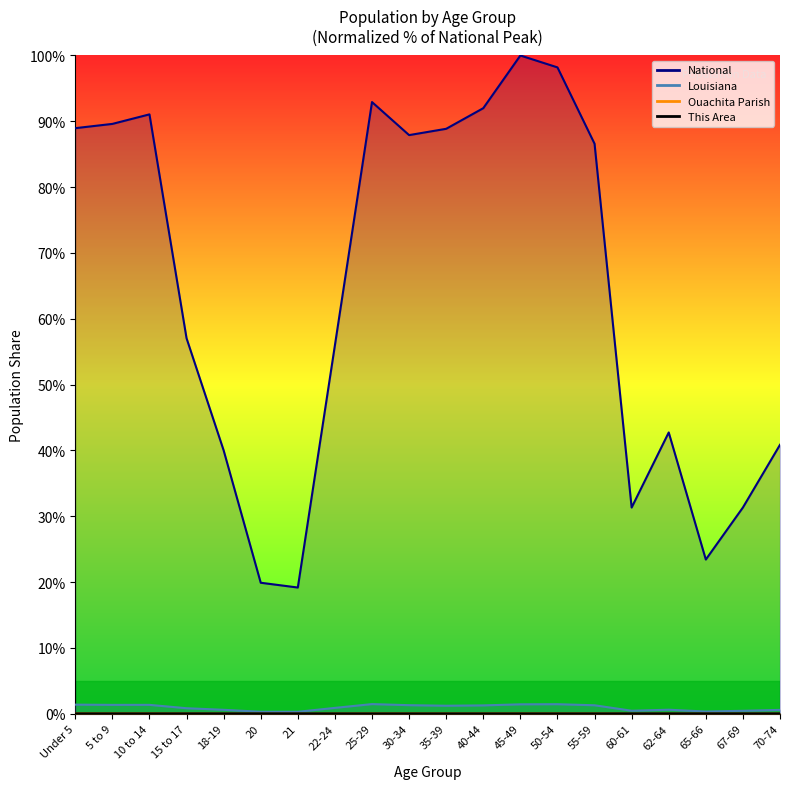

What is the label of the 6th point from the right?

55-59